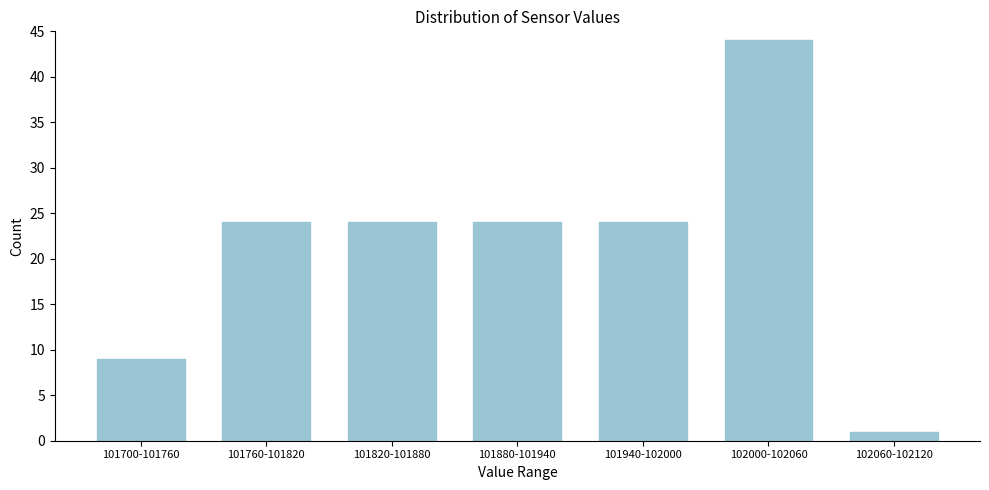

Reading left to right, transcribe all the data shown in this chart.

9	24	24	24	24	44	1